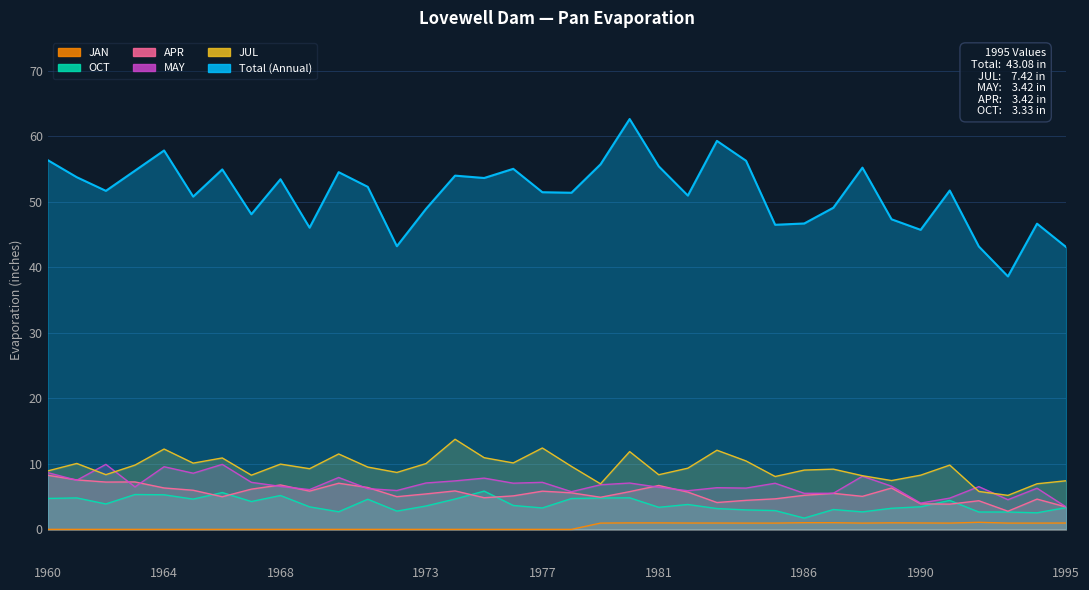

The value of APR at 1982 is 9.4. True or false?

False